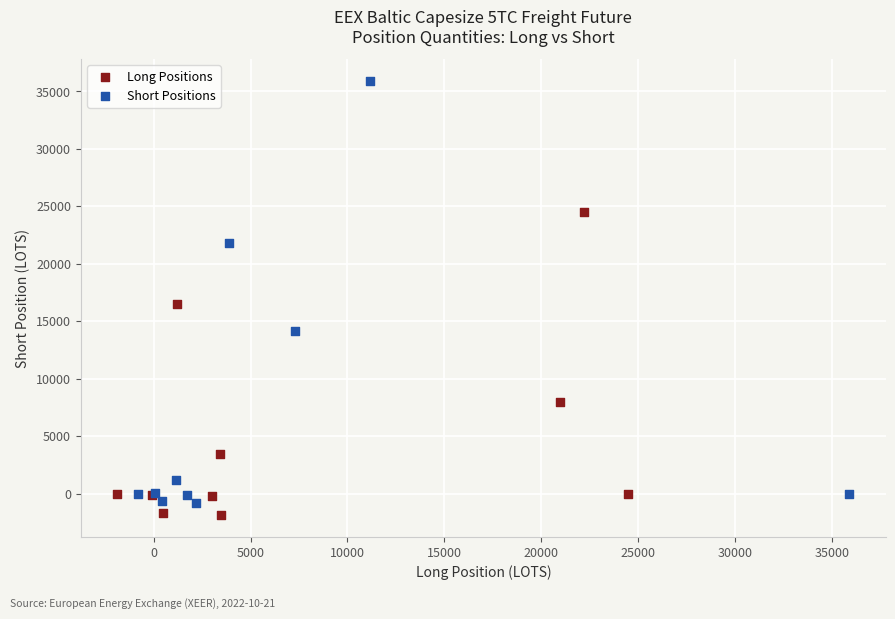

What are all the series names shown in the legend?

Long Positions, Short Positions